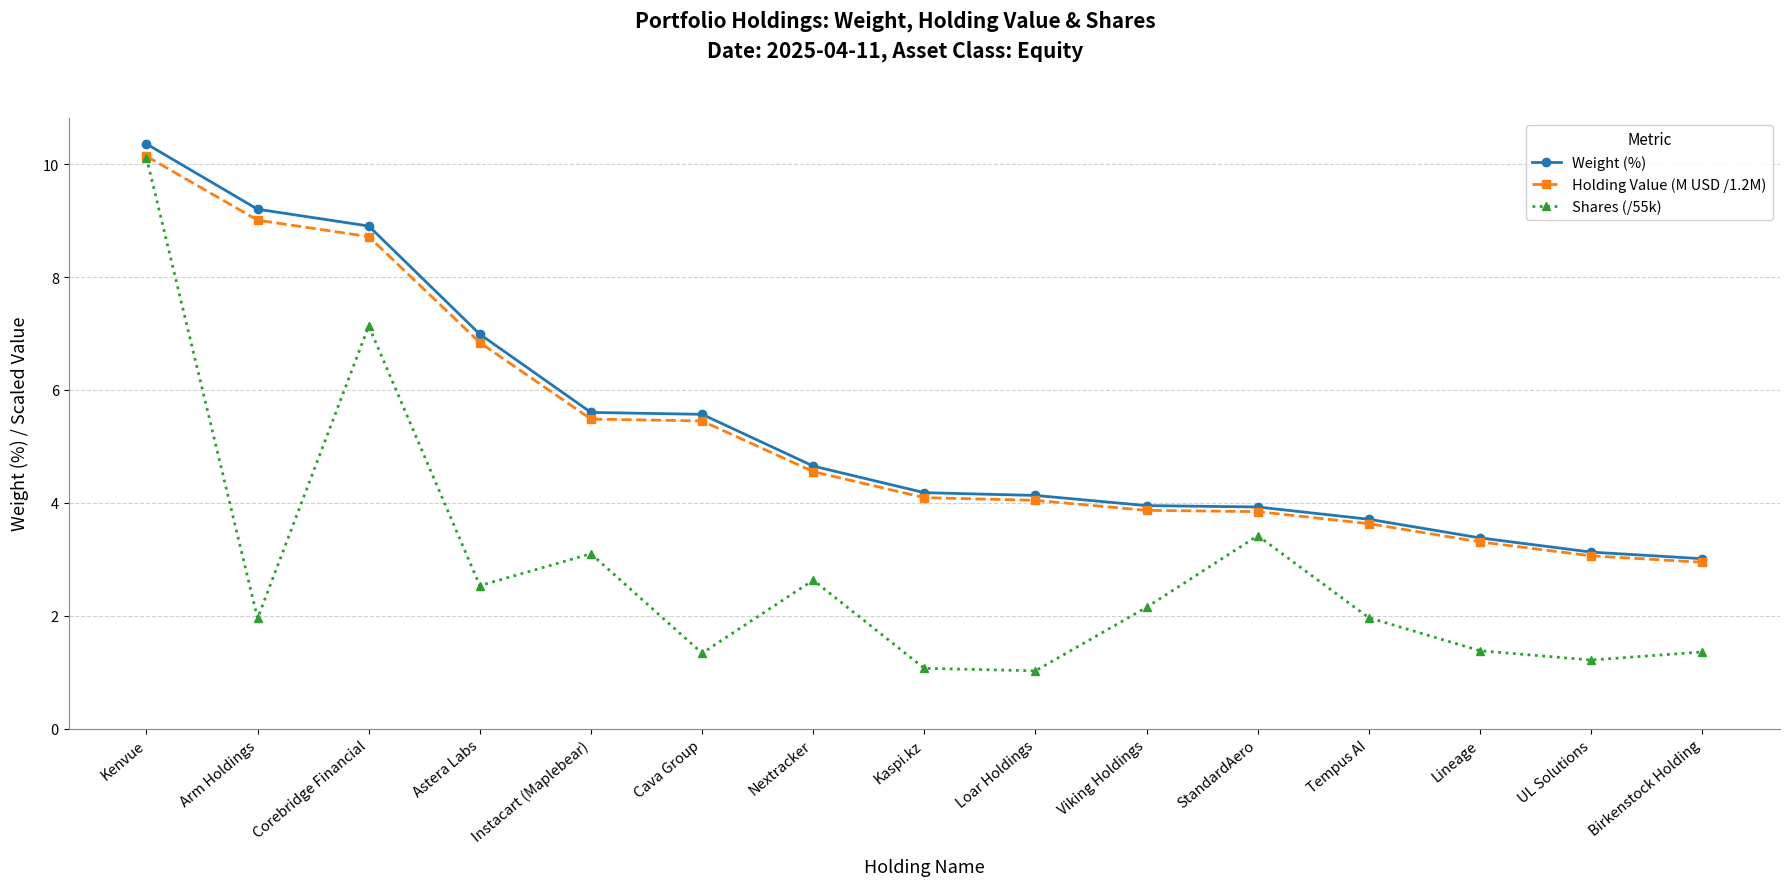

What is the value of the Holding Value (M USD /1.2M) point at the 11th from the left?

3.8